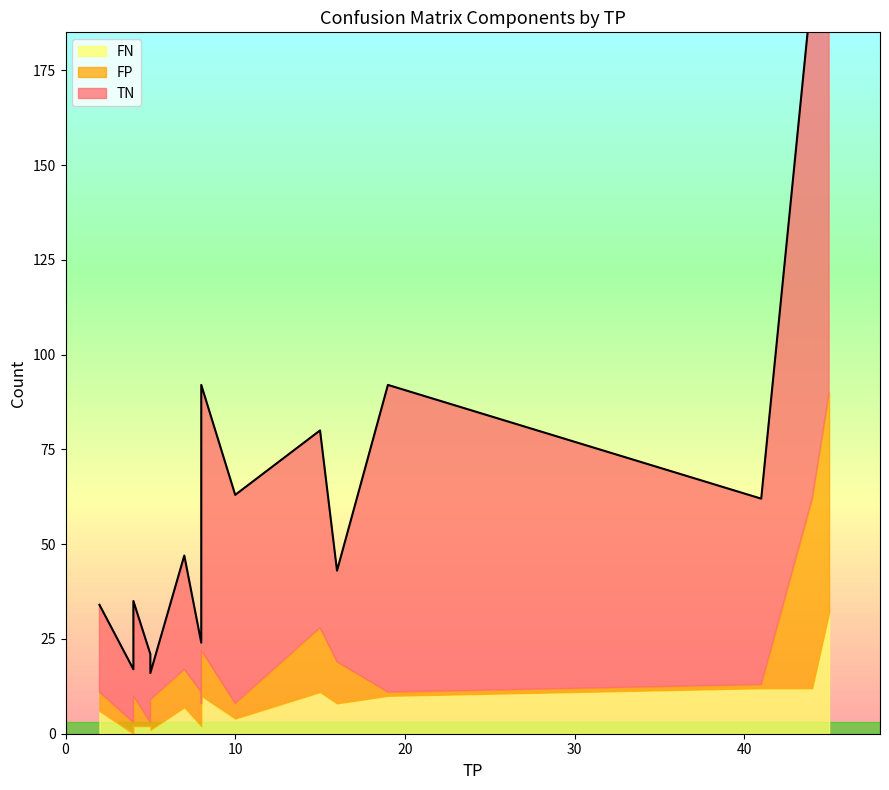

After their last crossing, which series has the higher values: FP or TN?

TN